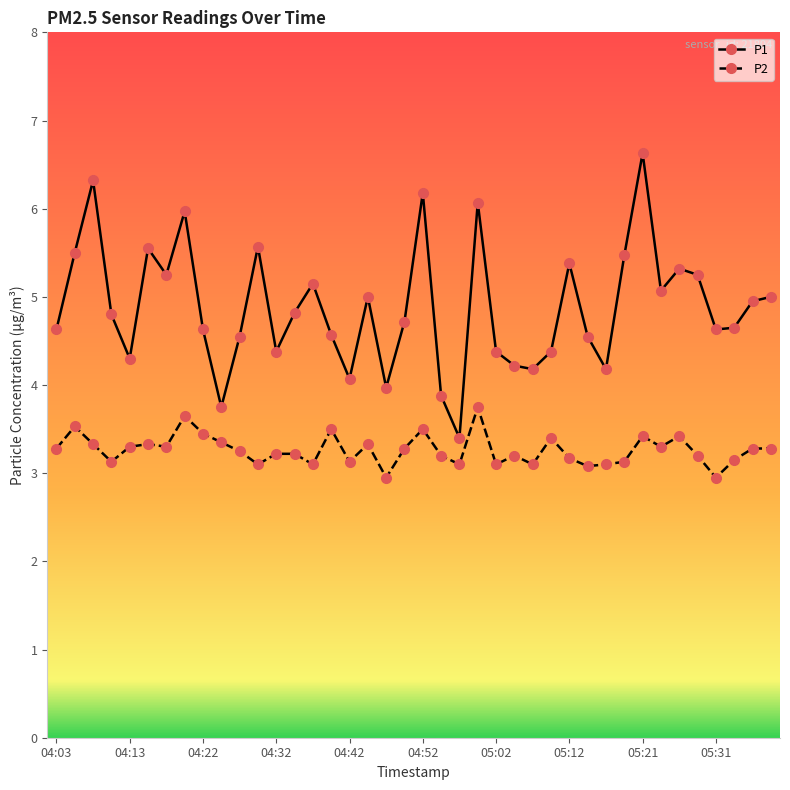

True or false: P2 and P1 cross at least once.

False